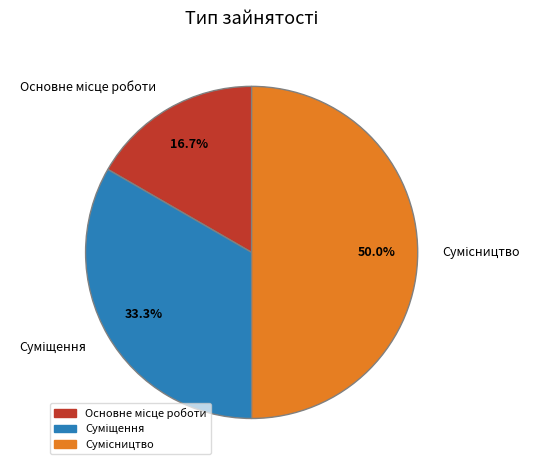

Which slice is the largest?

Сумісництво